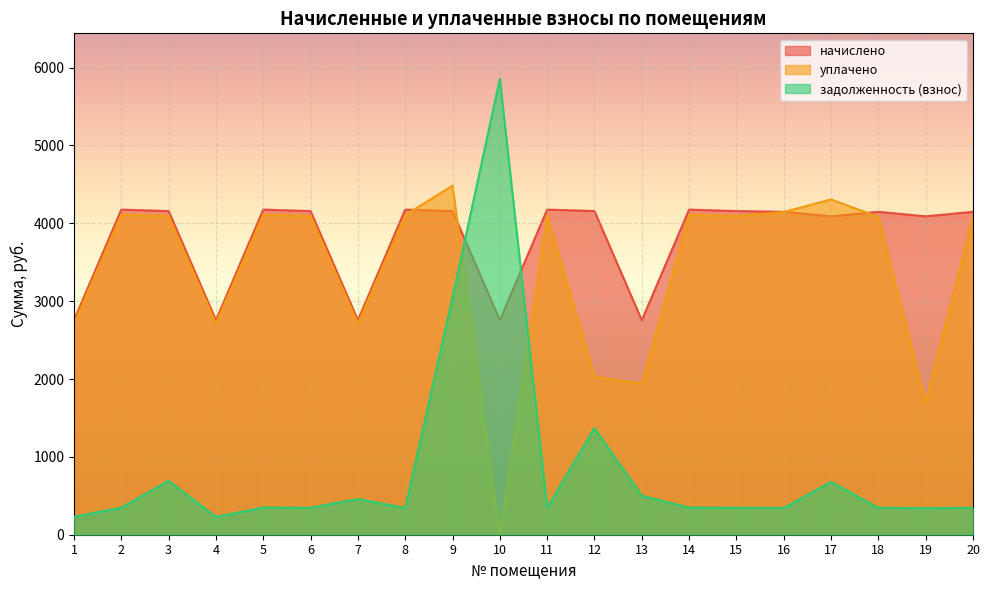

At which category does начислено reach its first local valley?

4